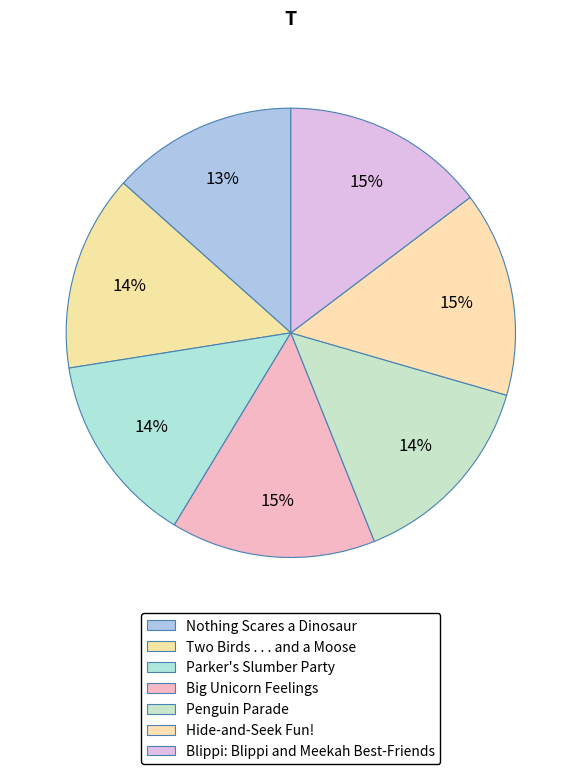

How many slices are in this pie chart?

7